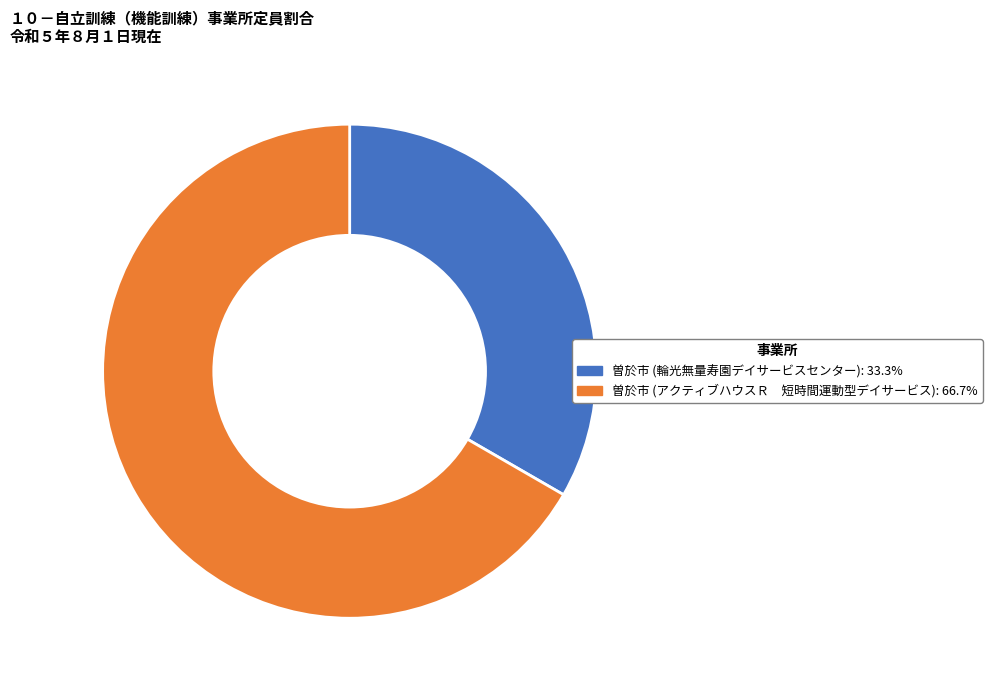

The 曽於市 (輪光無量寿園デイサービスセンター) slice represents 41% of the pie. True or false?

False